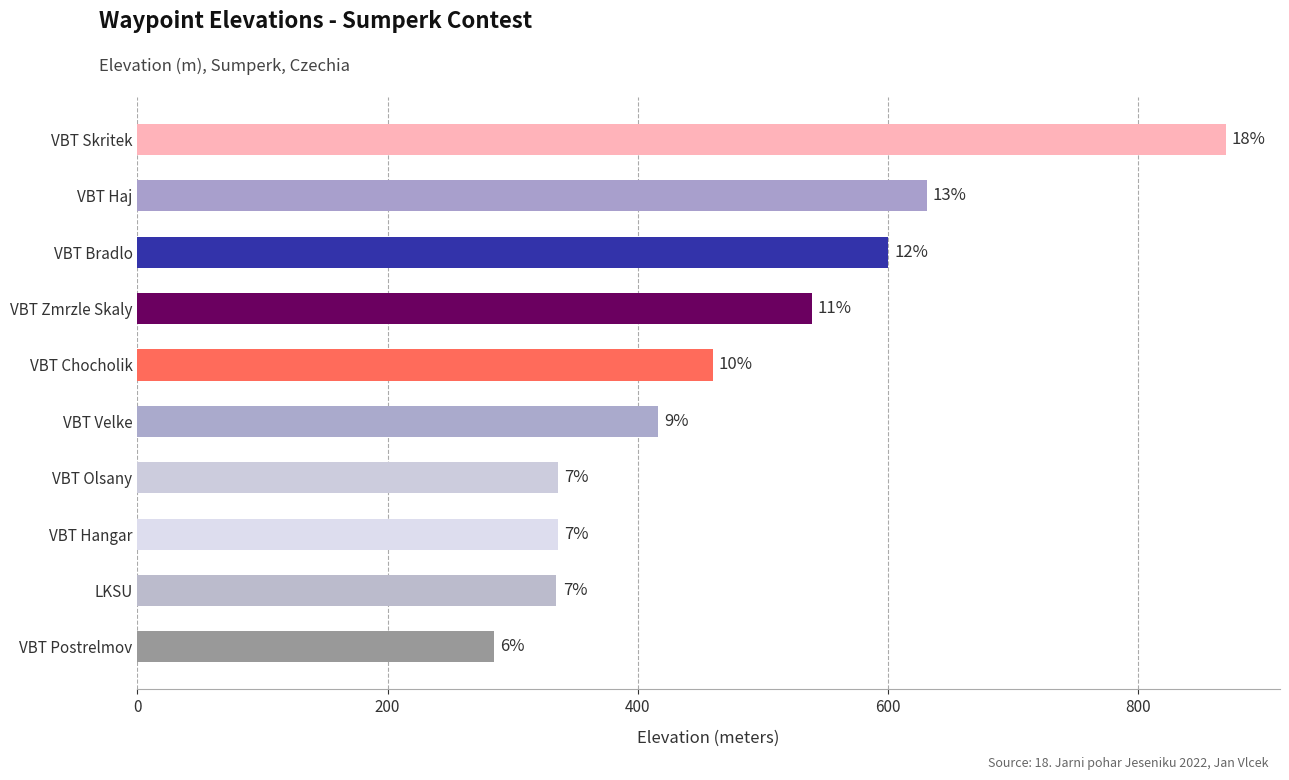

What is the sum of all values?

4808